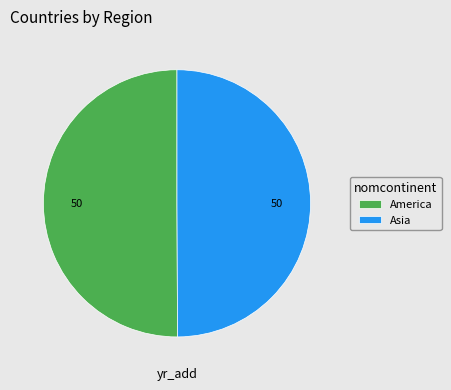

The Asia slice represents 37% of the pie. True or false?

False